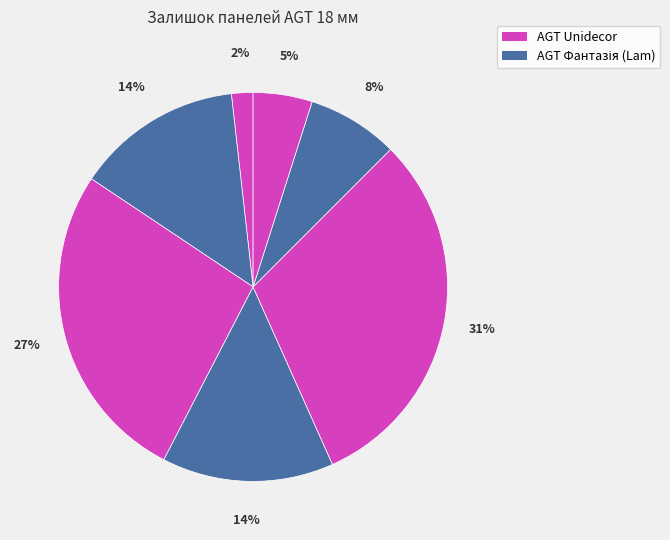

Is there a majority slice in this chart?

No